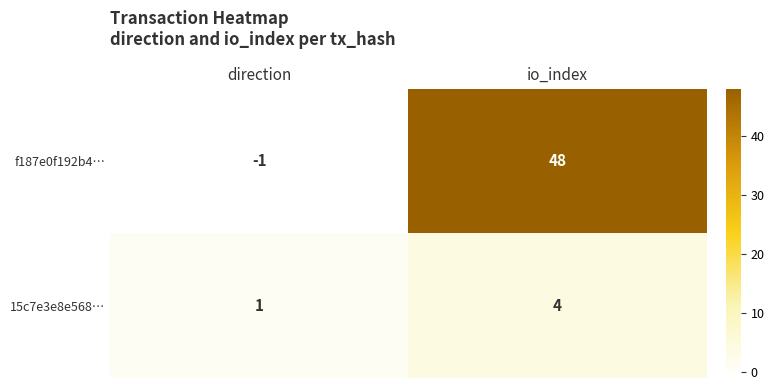

Between direction and io_index, which series saw the biggest shift?

f187e0f192b4…